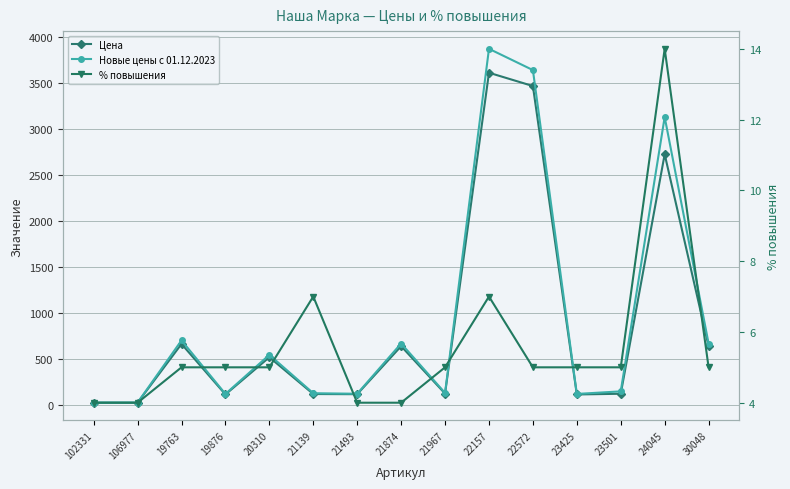

True or false: % повышения has more than 1 interior local peaks.

True